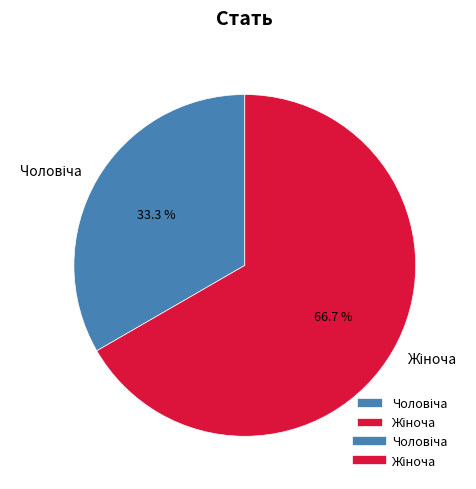

What is the change in value from Чоловіча to Жіноча?

+1